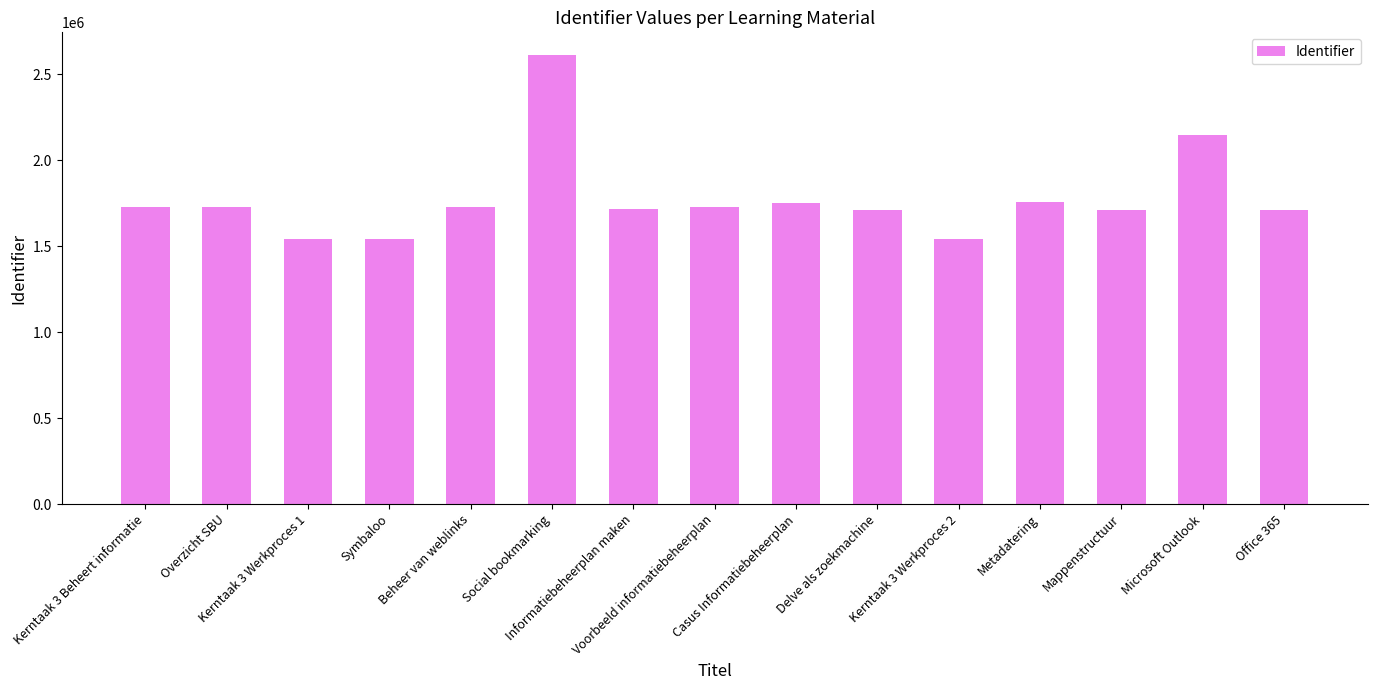

Is it true that the value at Kerntaak 3 Werkproces 2 is 687857?

False